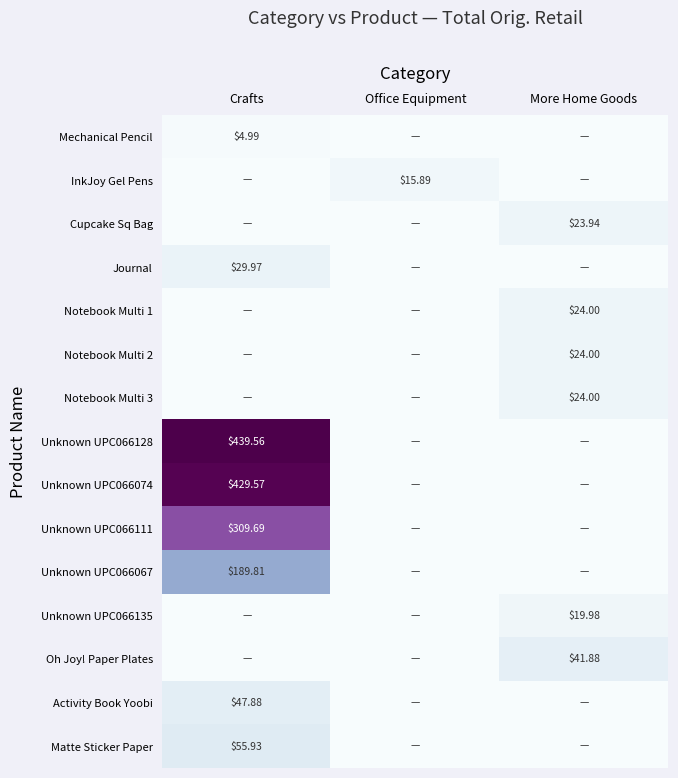

The value of Activity Book Yoobi at More Home Goods is 0.0. True or false?

True